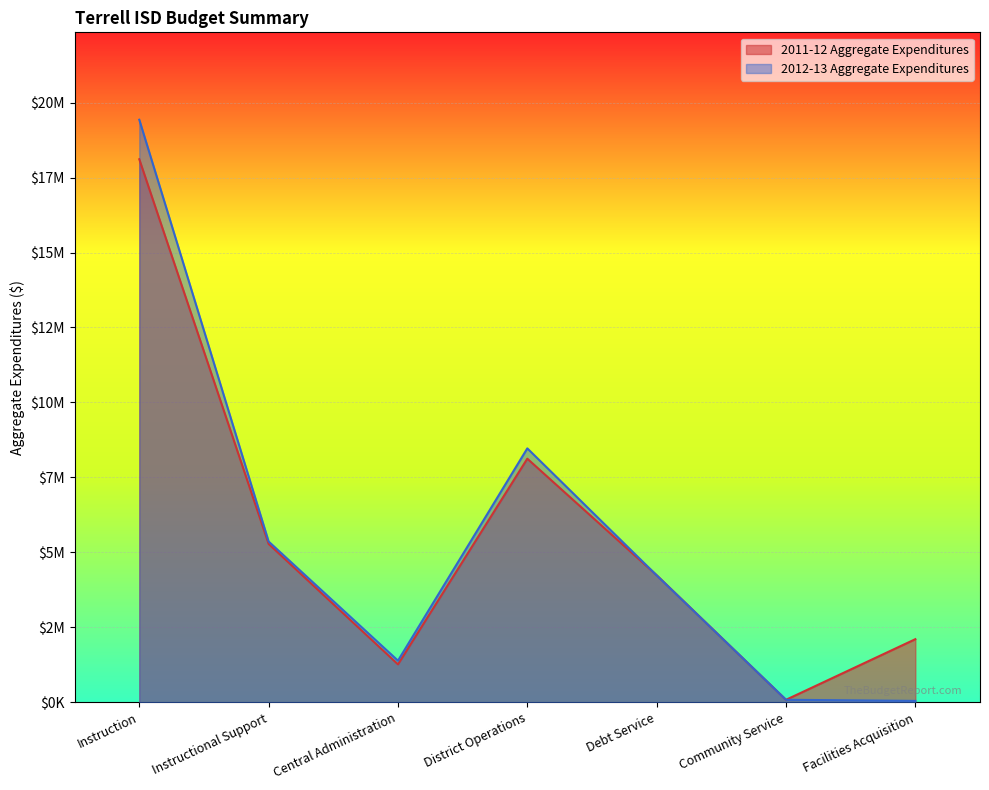

Reading right to left, transcribe all the data shown in this chart.

2011-12 Aggregate Expenditures: Facilities Acquisition=2107525	Community Service=86733	Debt Service=4240900	District Operations=8126021	Central Administration=1268954	Instructional Support=5283944	Instruction=18109423
2012-13 Aggregate Expenditures: Facilities Acquisition=50000	Community Service=87389	Debt Service=4236600	District Operations=8469770	Central Administration=1391452	Instructional Support=5363844	Instruction=19426945